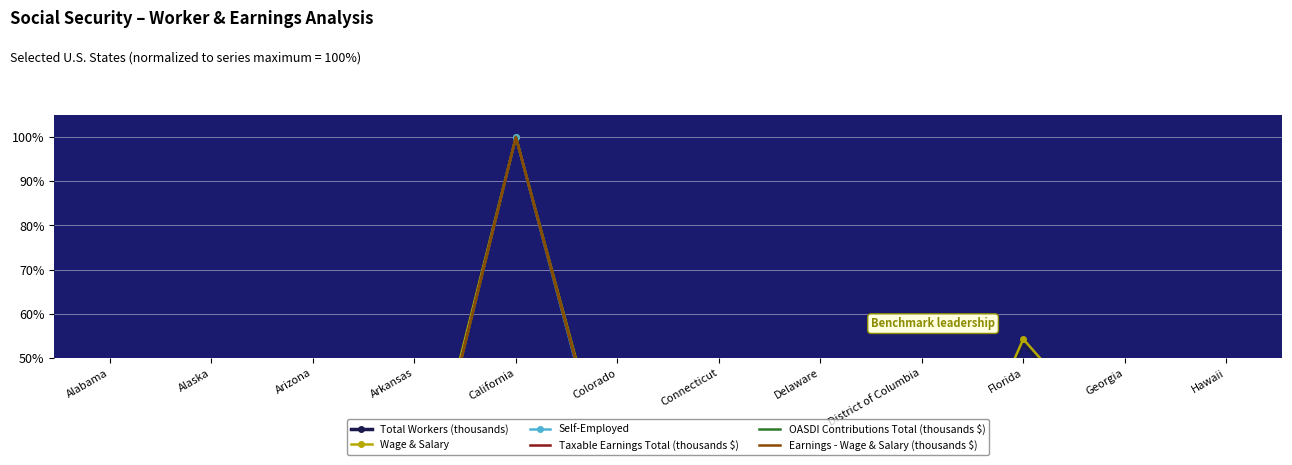

True or false: Total Workers (thousands) and Wage & Salary cross at least once.

False